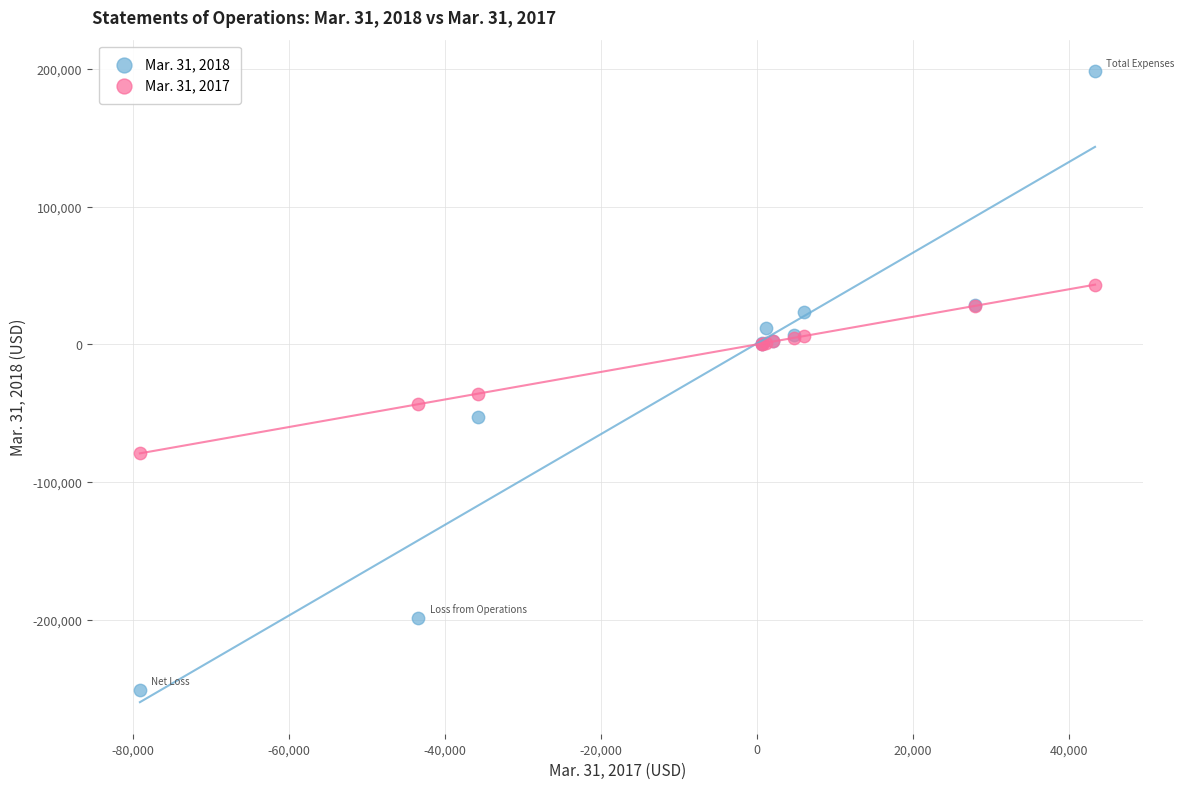

What are all the series names shown in the legend?

Mar. 31, 2018, Mar. 31, 2017